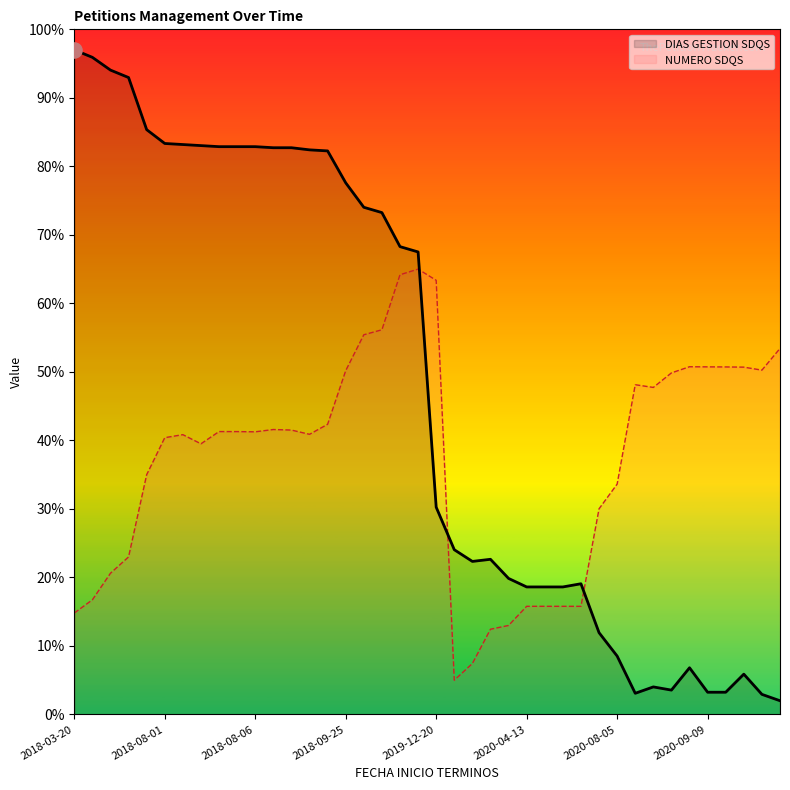

Which series has the widest spread of Y values?

DIAS GESTION SDQS